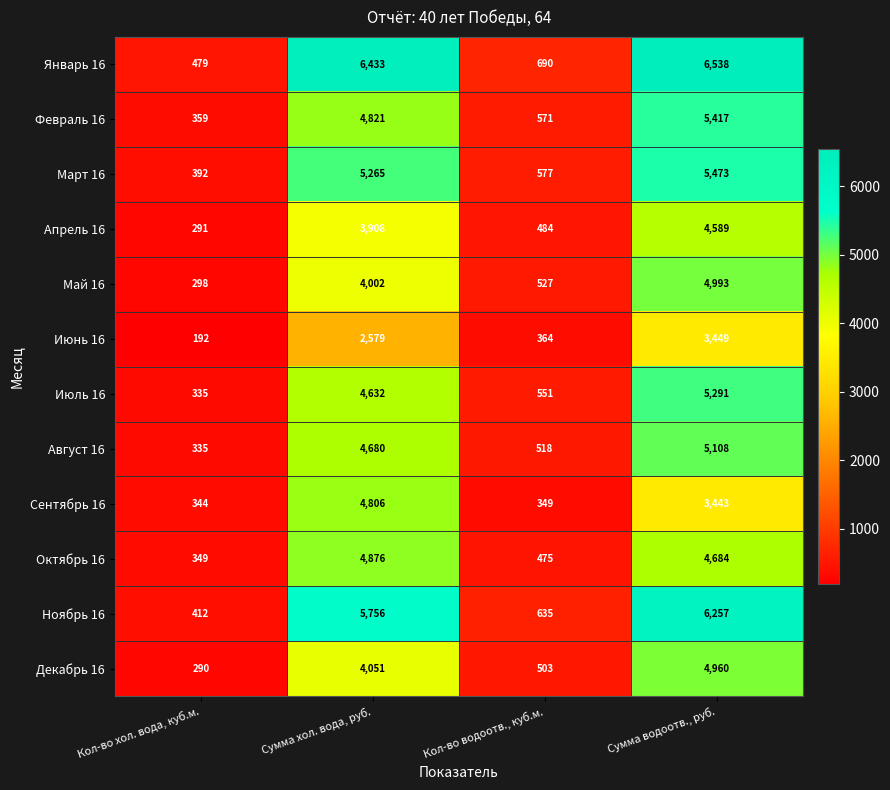

At which category is the sum across all series the highest?

Сумма водоотв., руб.